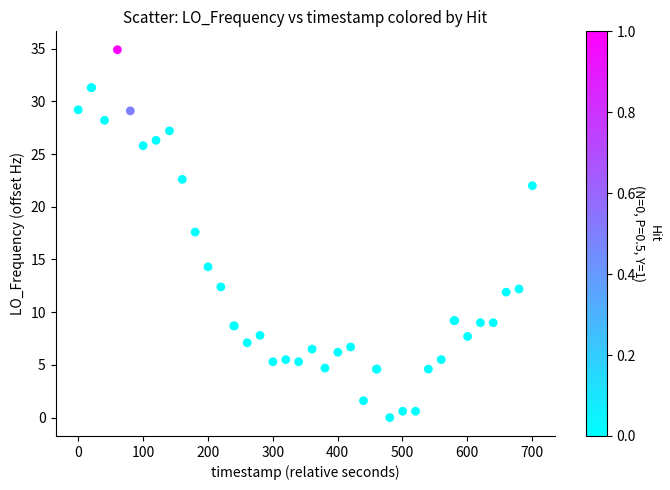

What Y value in the scatter plot is closest to 17?

17.6